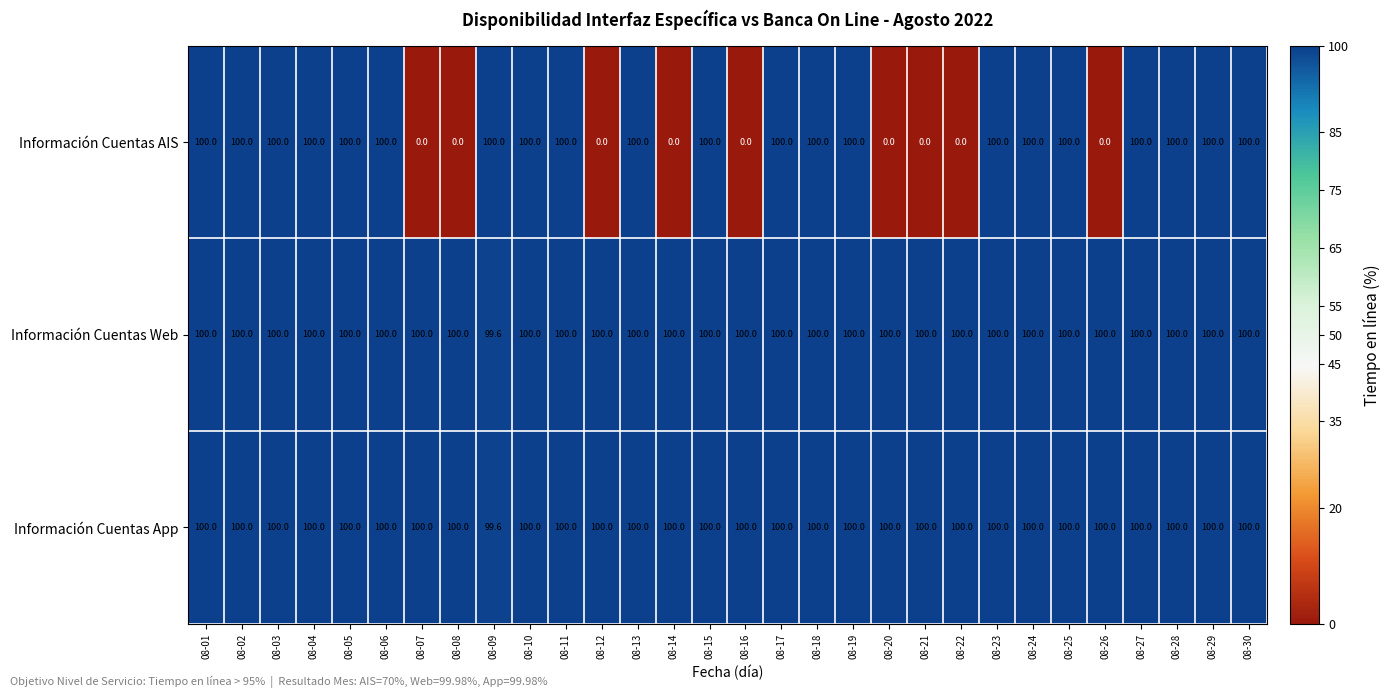

What is the spread (max minus min) of values at 08-14?

100.0